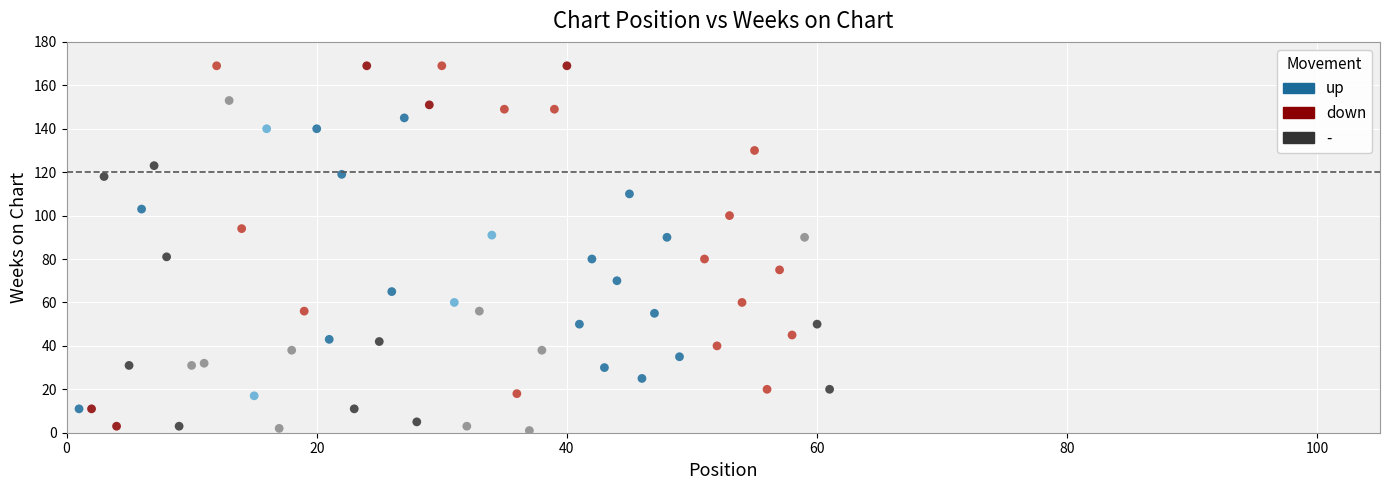

Which series reaches the maximum Y coordinate?

down